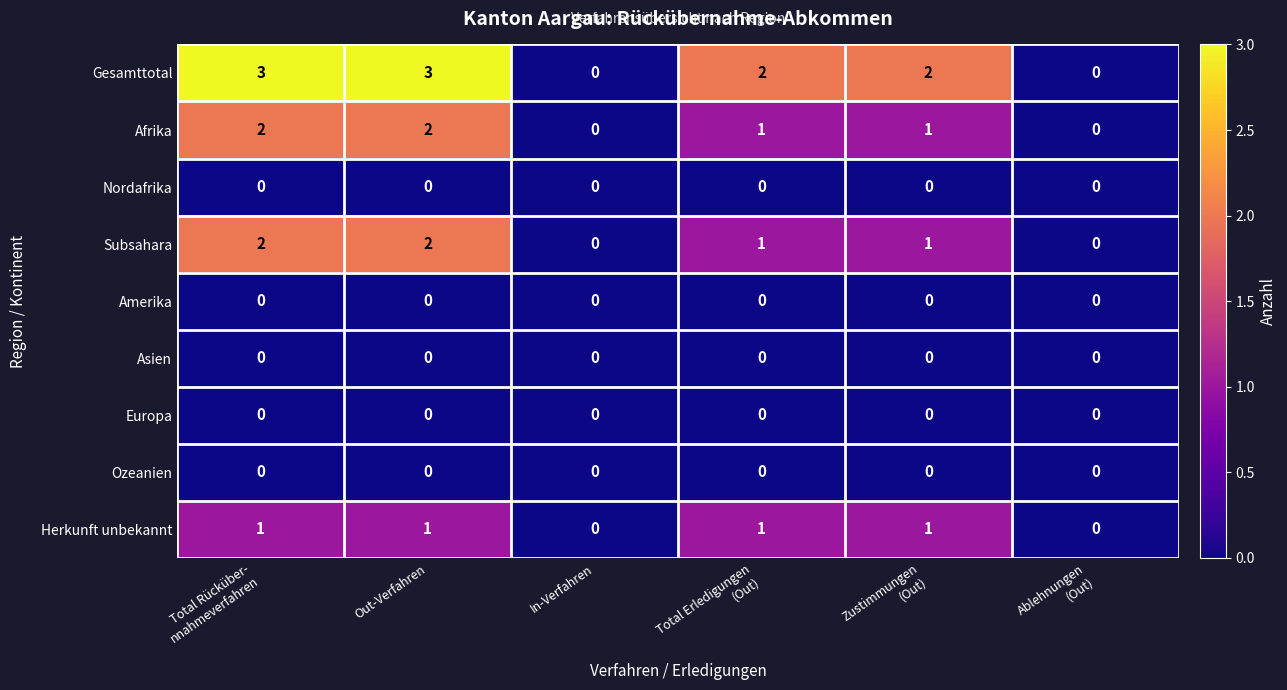

The value of Amerika at Out-Verfahren is 0. True or false?

True